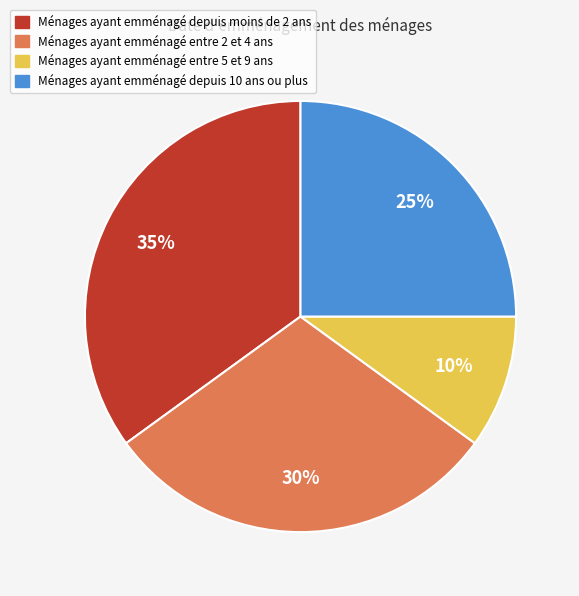

Does Ménages ayant emménagé entre 2 et 4 ans account for over 50% of the chart?

No